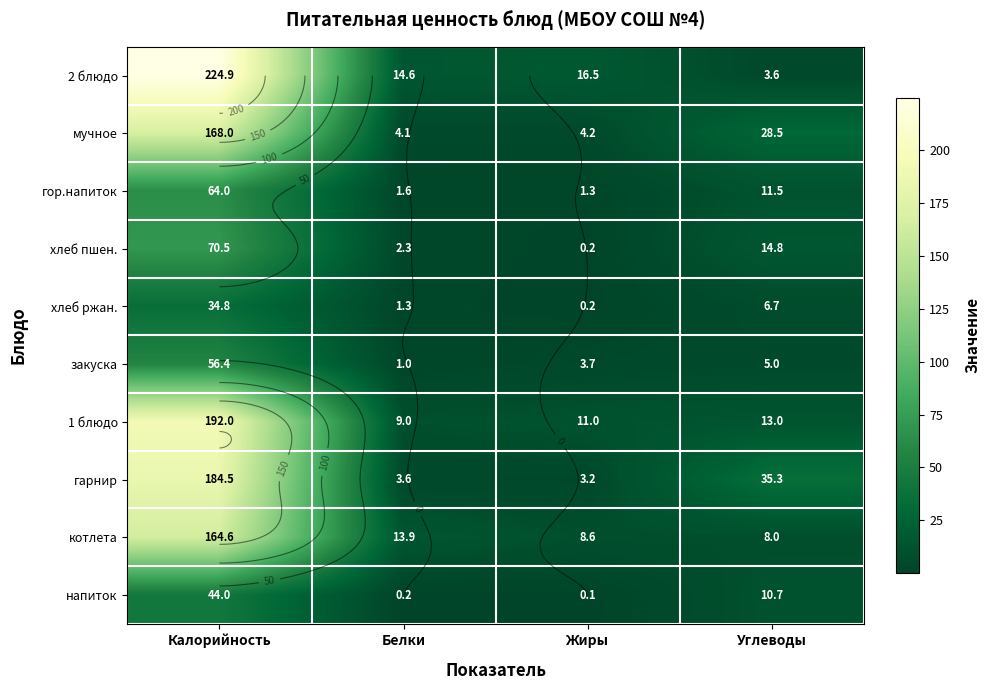

What is the difference between the хлеб ржан. values at Углеводы and Белки?

5.4